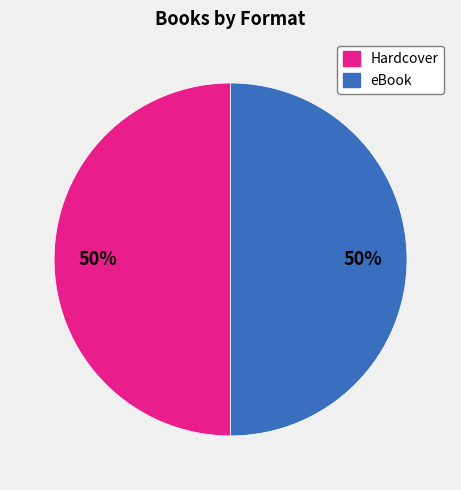

To the nearest percent, what is the average slice percentage?

50%